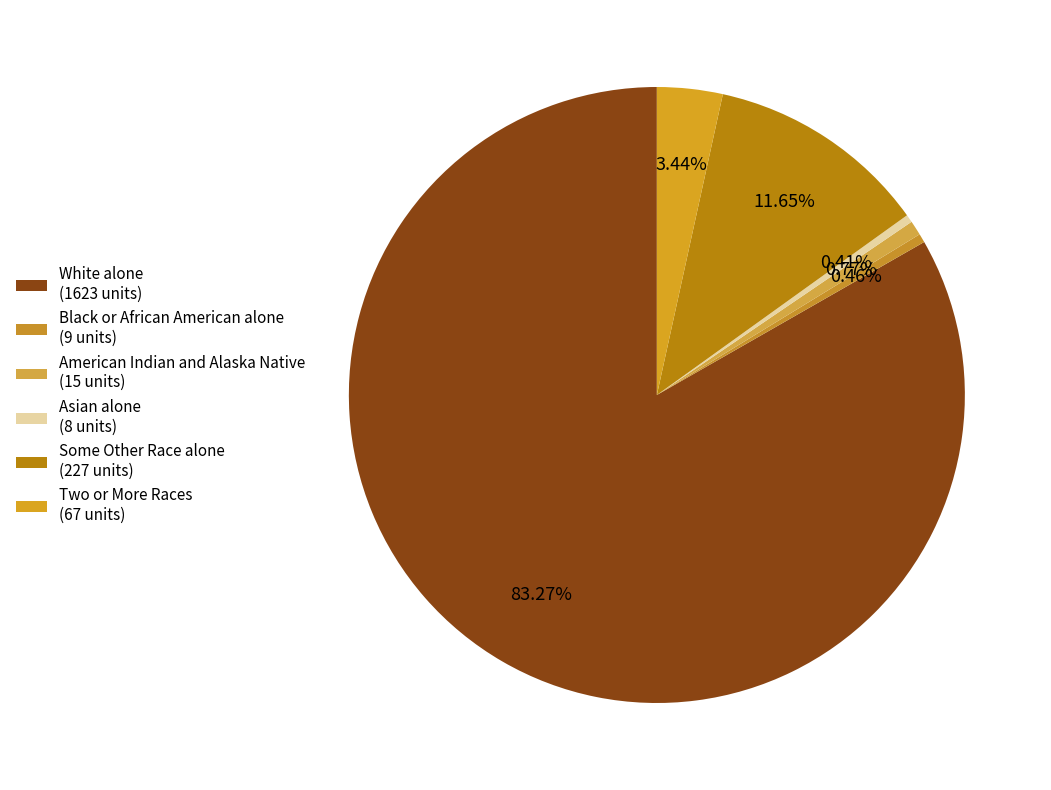

Is there any slice that represents more than half of the pie?

Yes